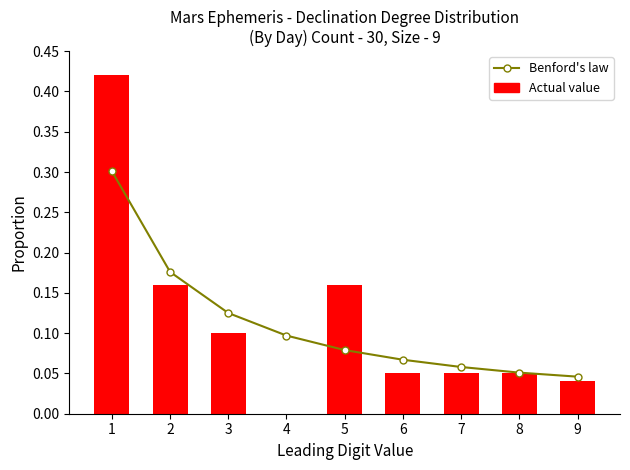

What is the value of the Benford's law bar at the 5th from the left?

0.1